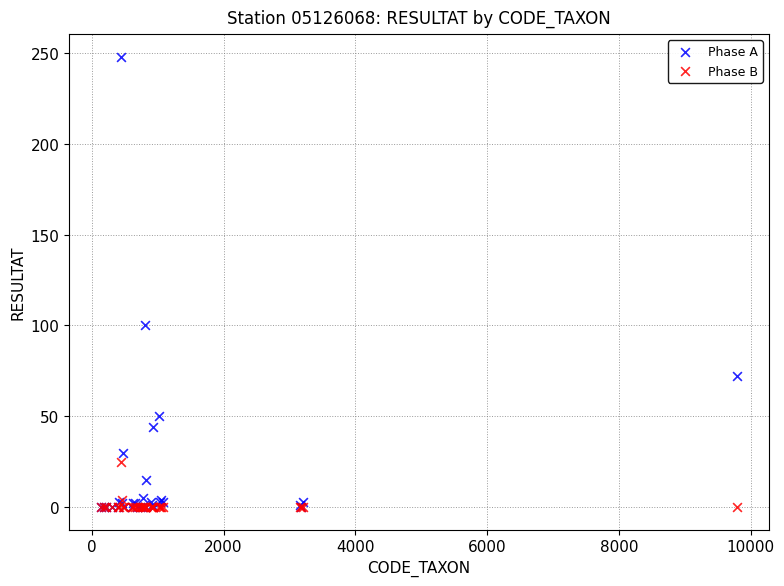

Across all series, what Y value is closest to 124?

100